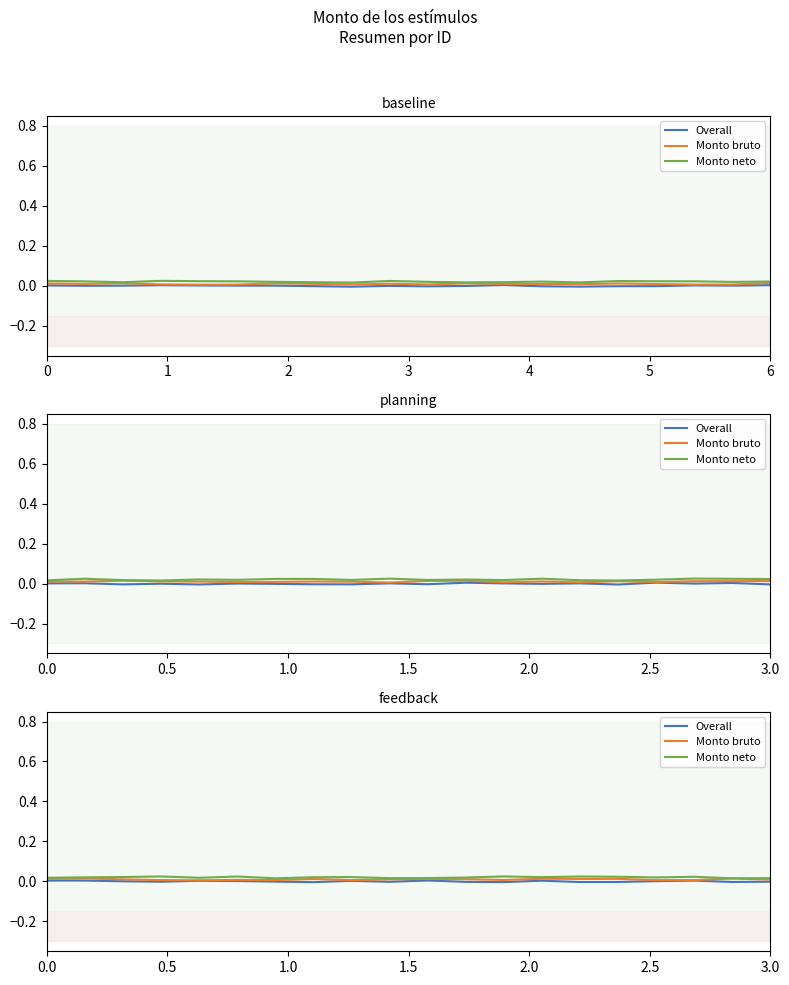

True or false: Overall and Monto neto cross at least once.

False